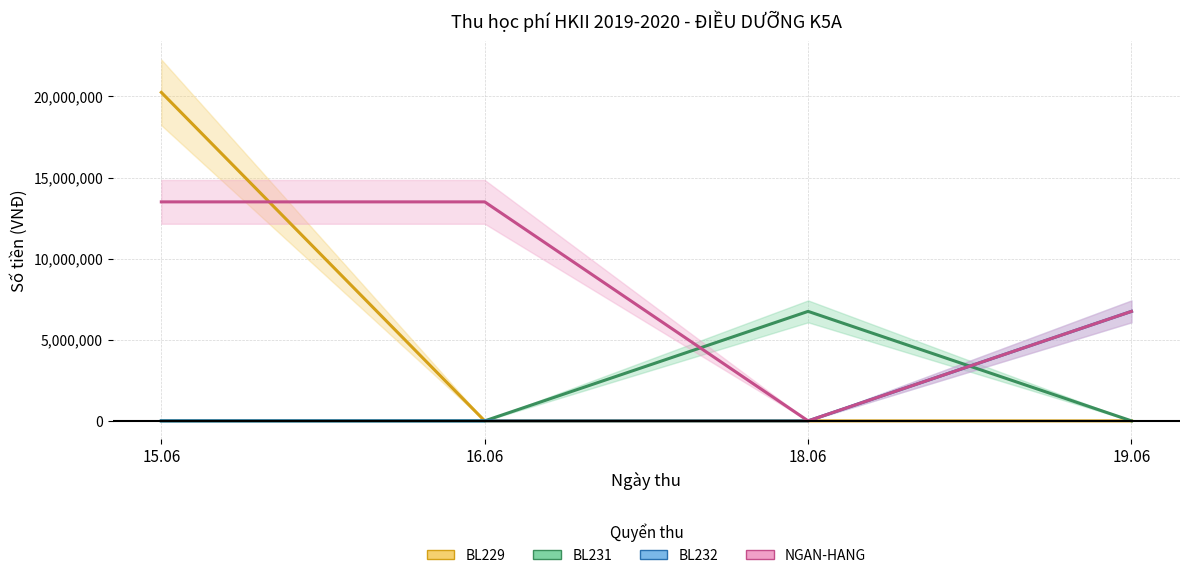

Is this an area chart (filled region under the line)?

No